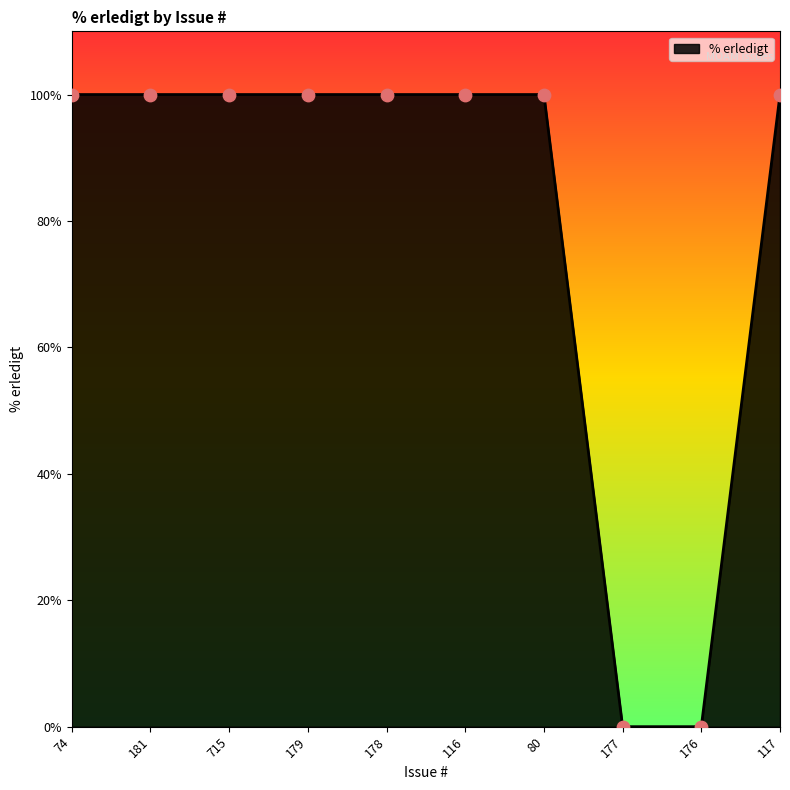

What is the ratio of the value at 80 to the value at 74?

1.0